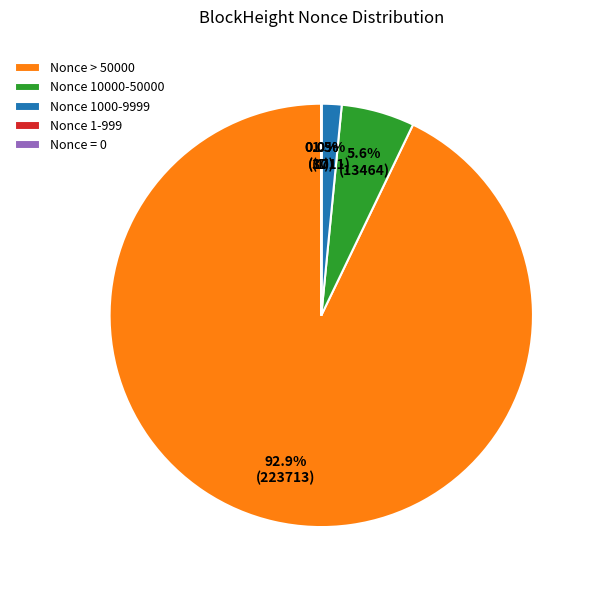

Does any single category account for the majority?

Yes